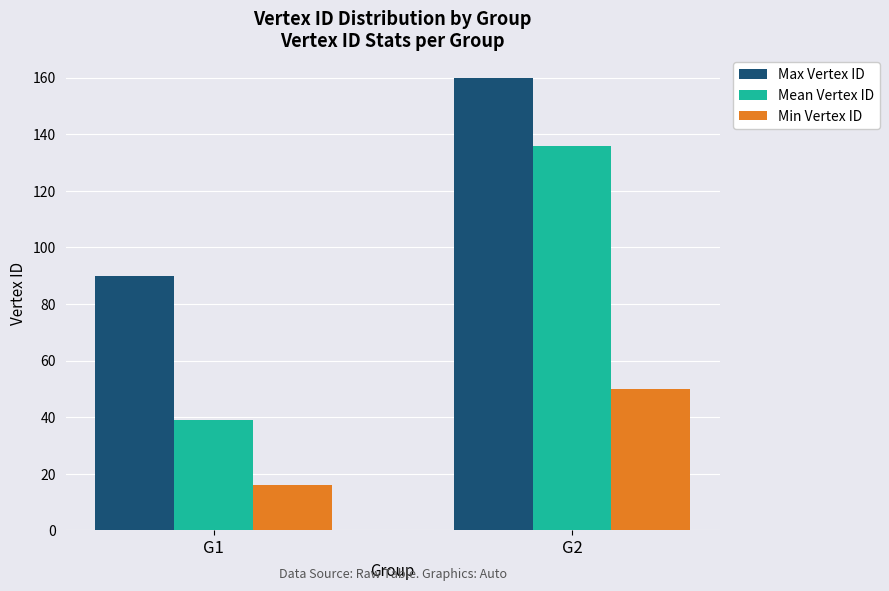

At which category is the sum across all series the highest?

G2